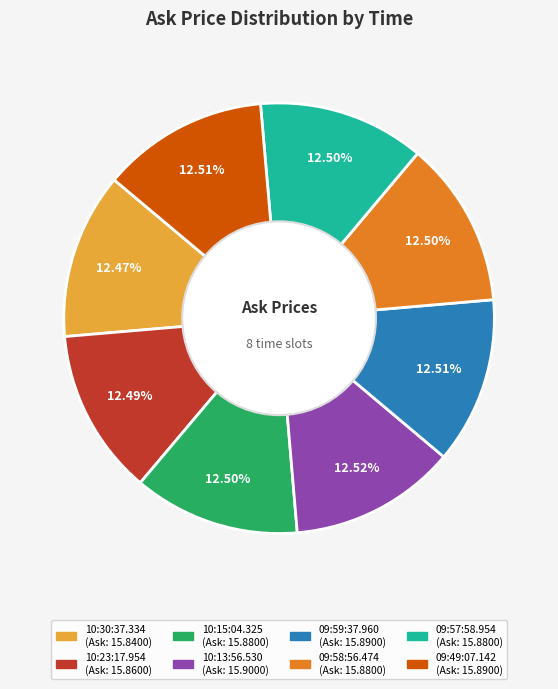

How many segments does this pie chart have?

8